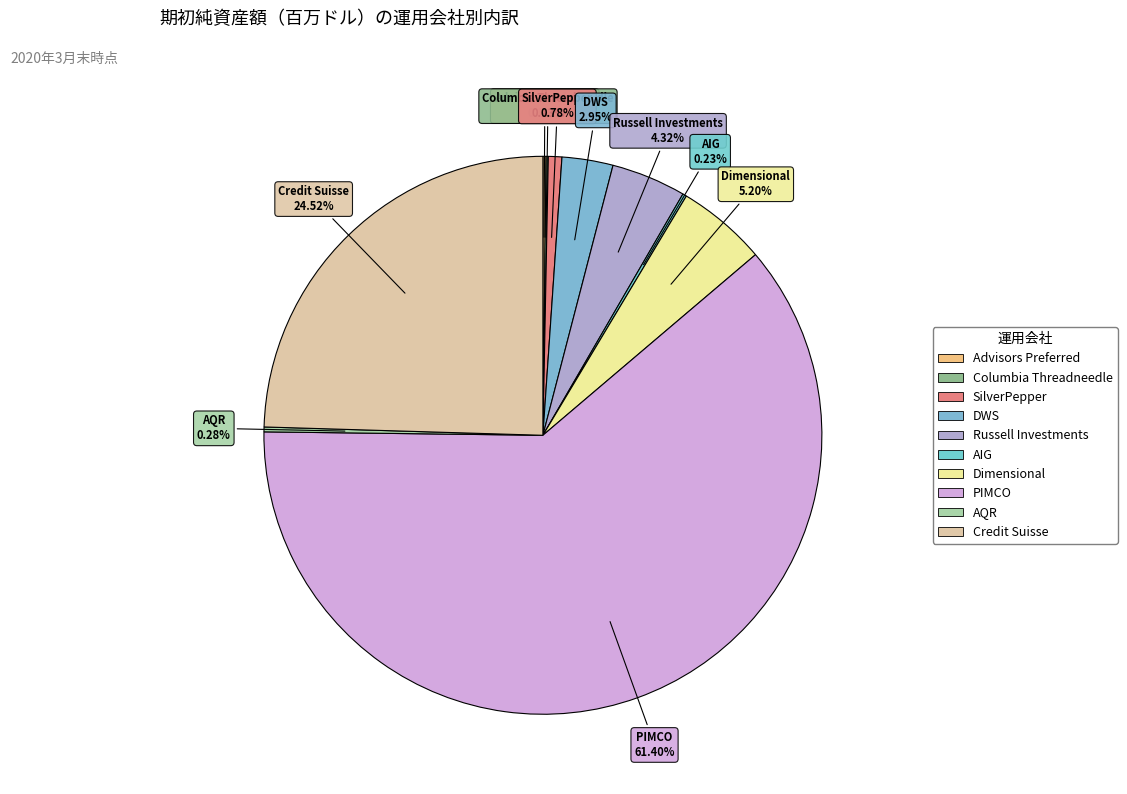

Is there a majority slice in this chart?

Yes